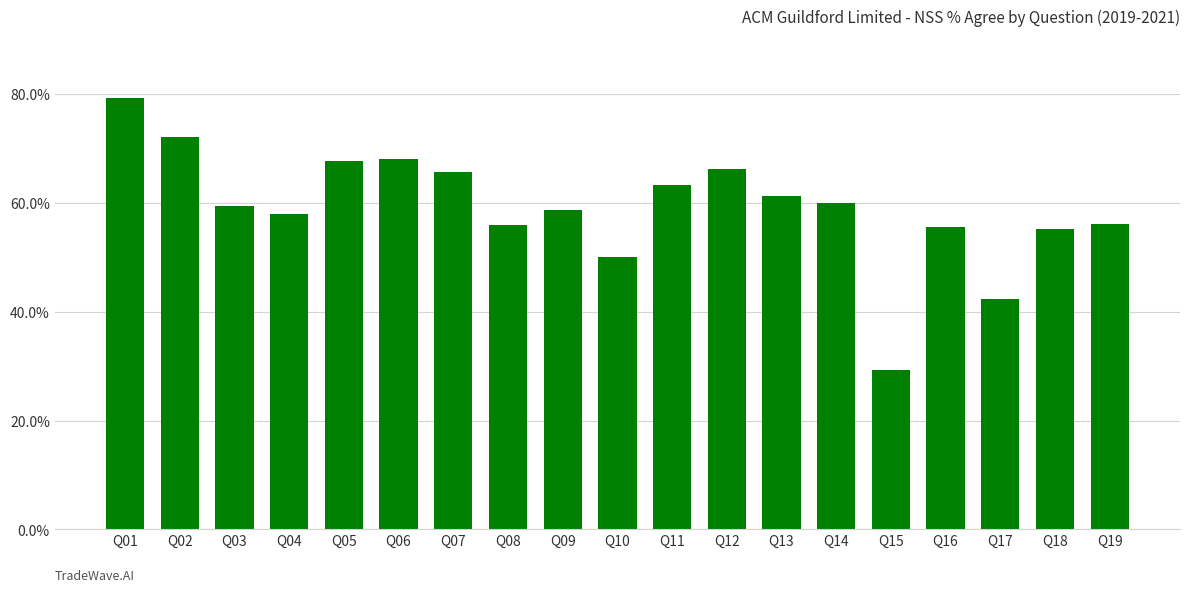

Are the bars horizontal?

No